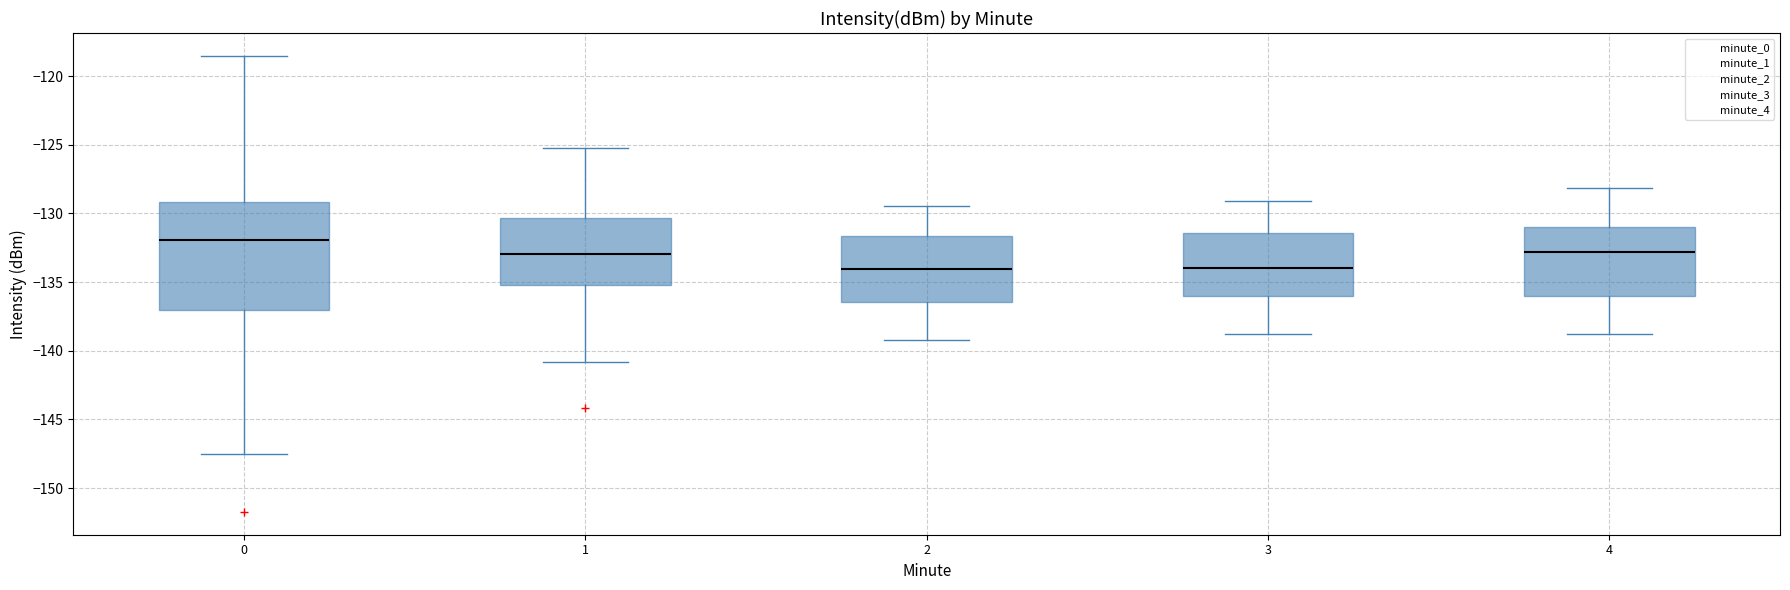

Where does the lower whisker of the box at x = 1 end on the y-axis? The values are not printed on the chart, so give them approximately, as read against the axis.

-141.0